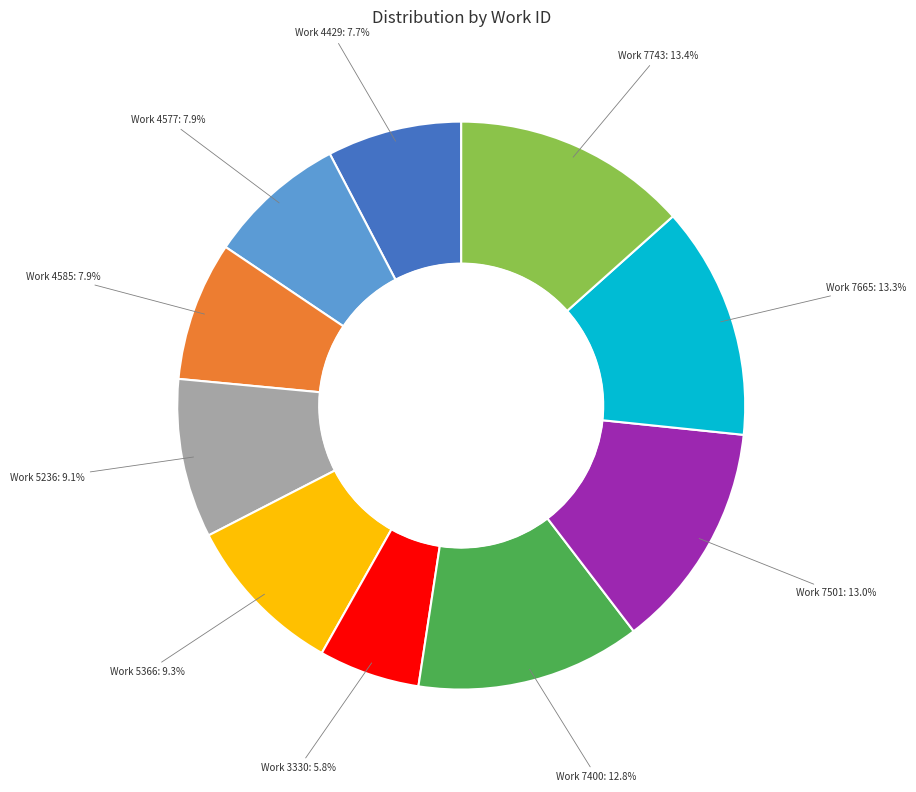

Is it true that Work 7501 is 13% of the pie?

True